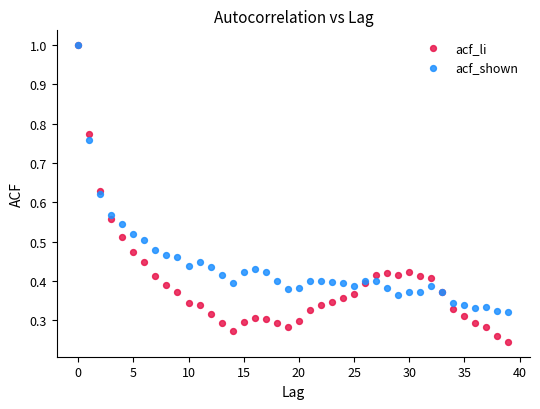

Which series contains the lowest Y value?

acf_li